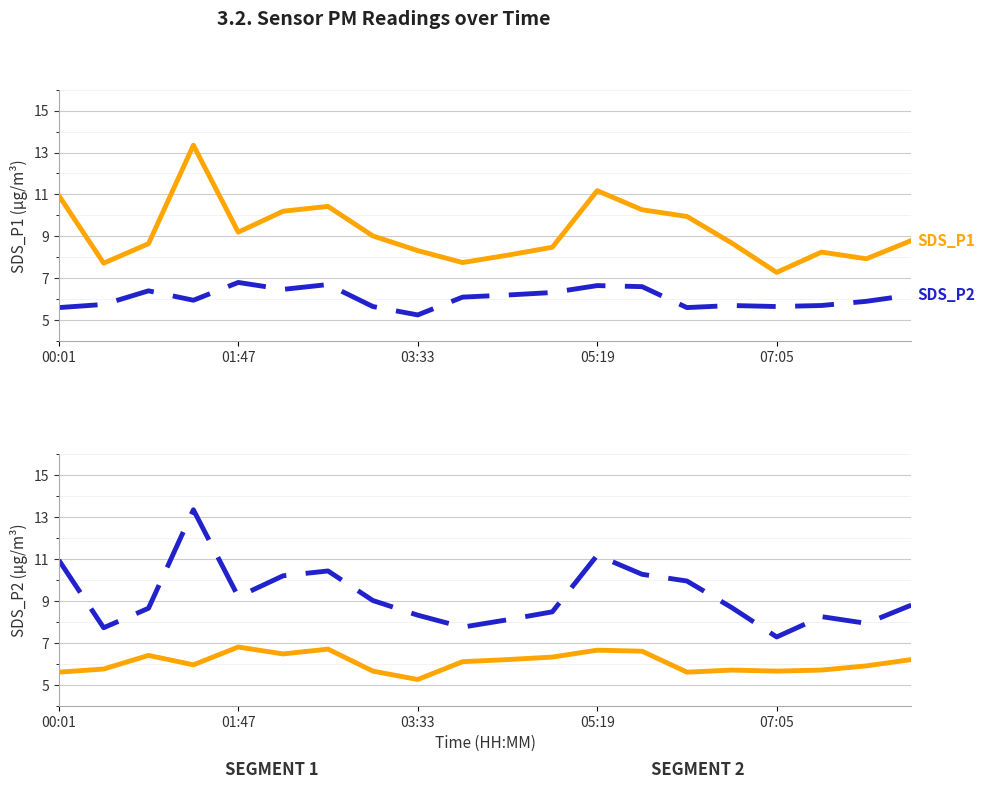

What is the difference between the highest and lowest values at 00:01?

5.3